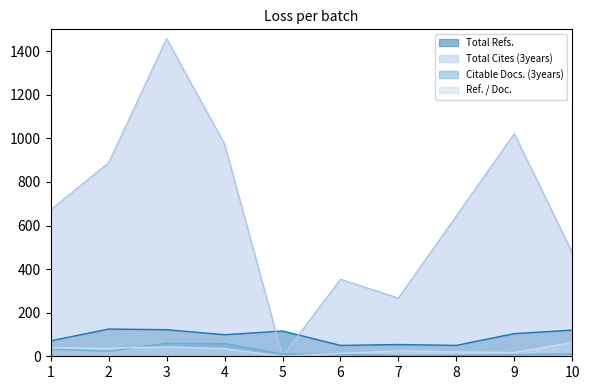

Reading left to right, what are all the values shown in this chart?

Total Refs.: 71	125	122	99	116	50	54	50	104	120
Total Cites (3years): 672	888	1457	974	0	353	267	644	1021	476
Citable Docs. (3years): 33	23	60	58	10	9	3	4	7	11
Ref. / Doc.: 39	37	43	35	0	13	25	20	17	64